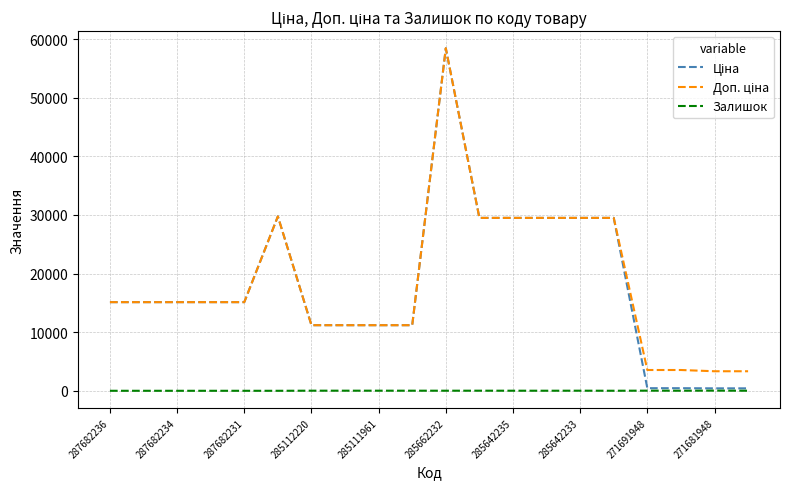

Which category has the highest value across all series?

285662232